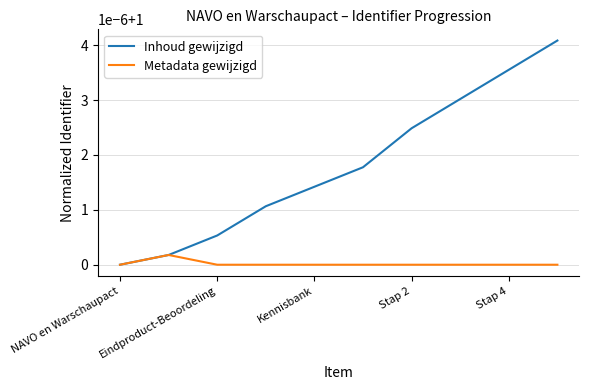

Is this an area chart (filled region under the line)?

No